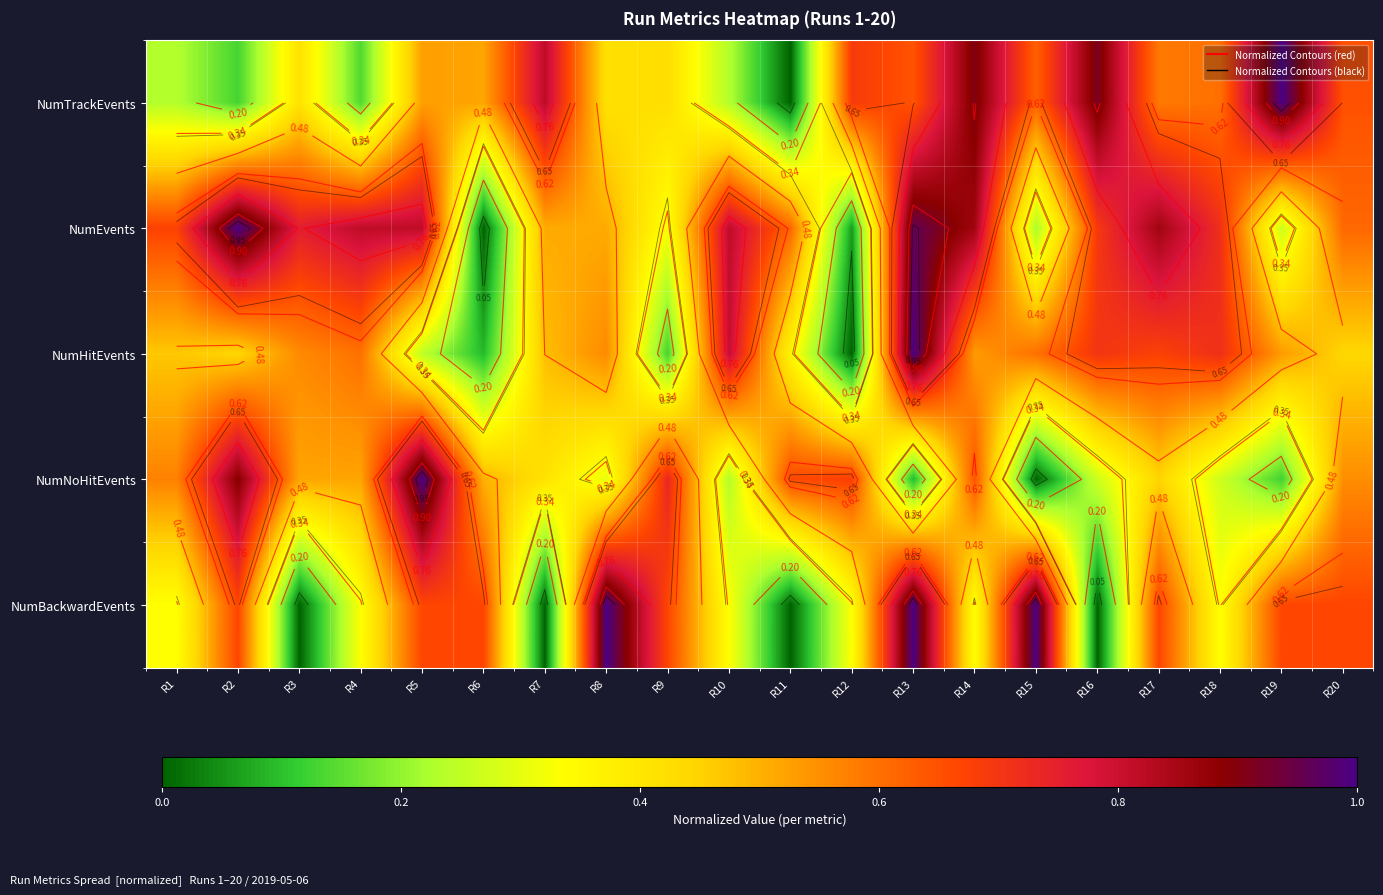

What is the greatest value displayed?

1.0